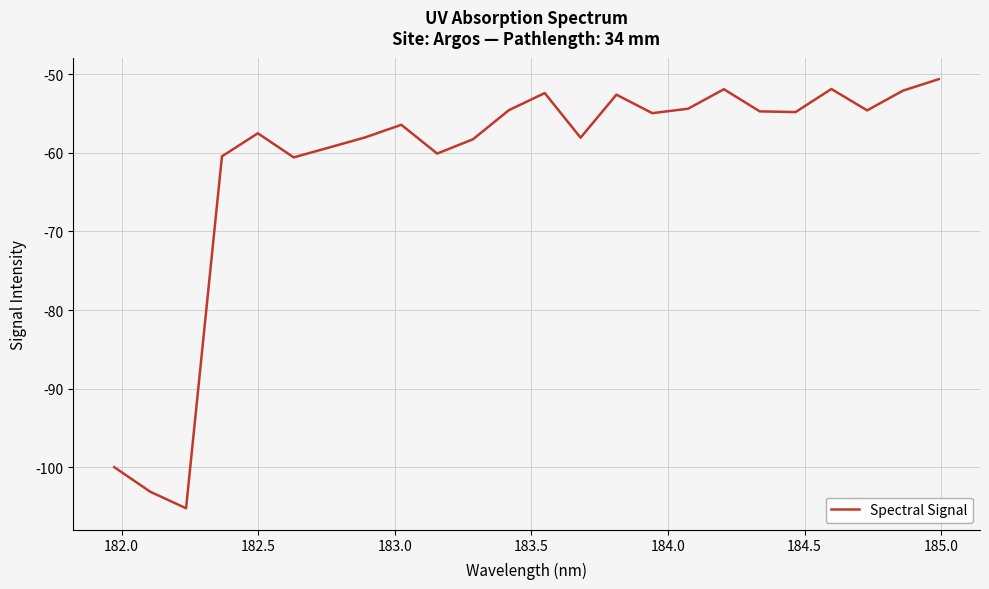

Count the number of data series in this chart.

1